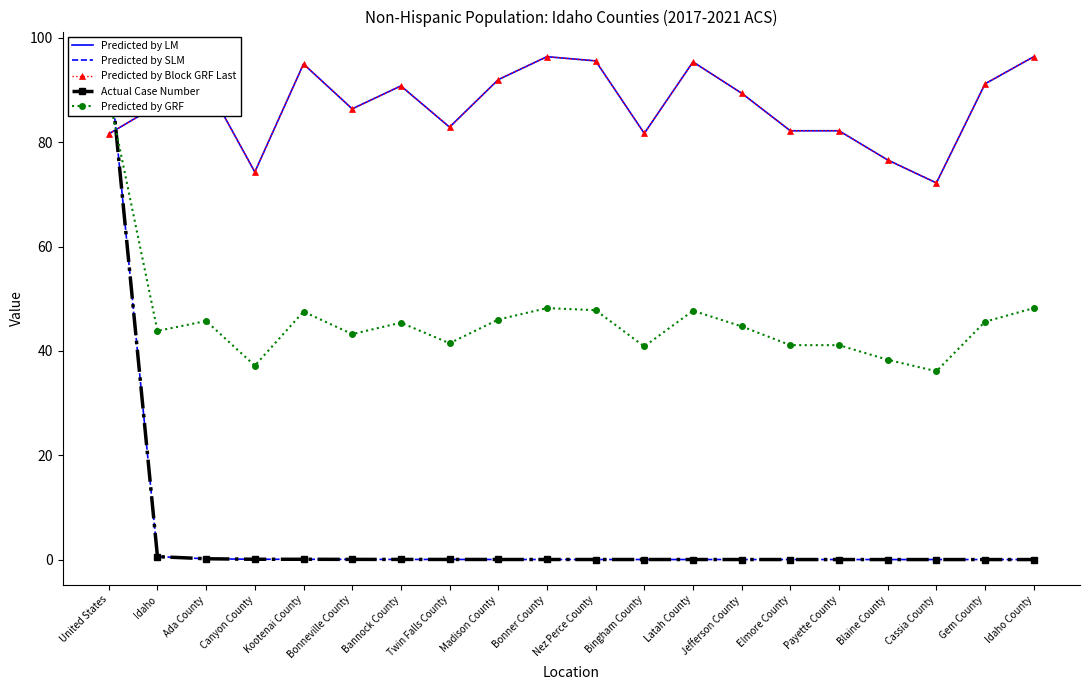

After their last crossing, which series has the higher values: Predicted by Block GRF Last or Predicted by GRF?

Predicted by Block GRF Last